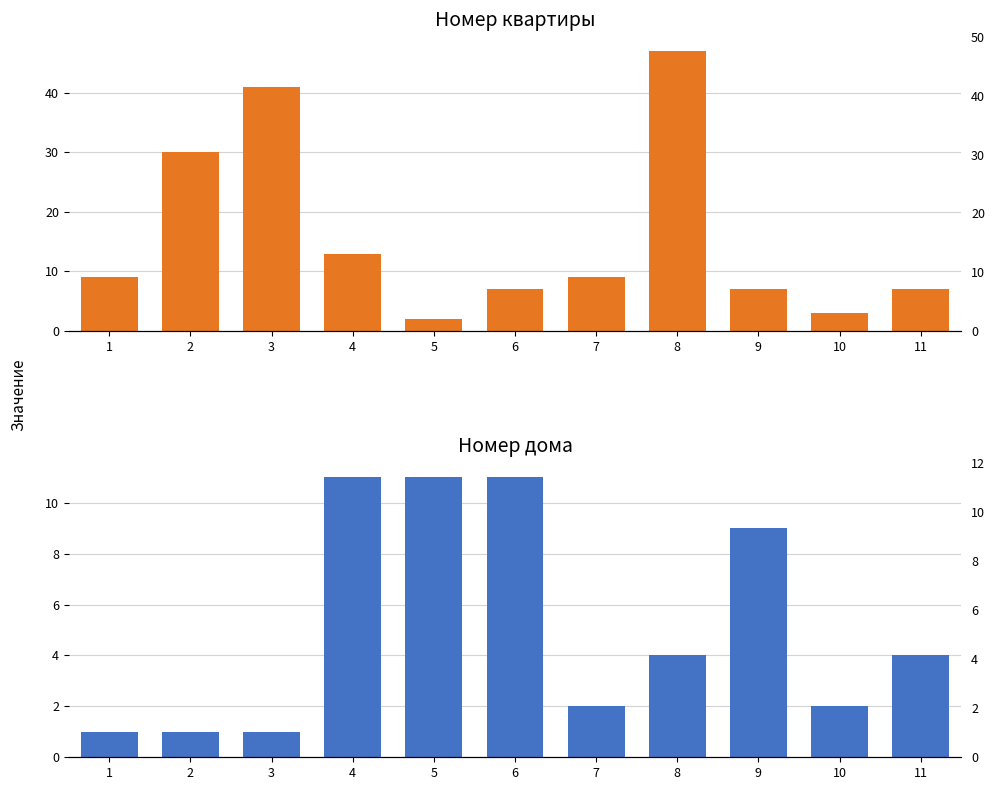

What is the maximum value for Номер дома?

11